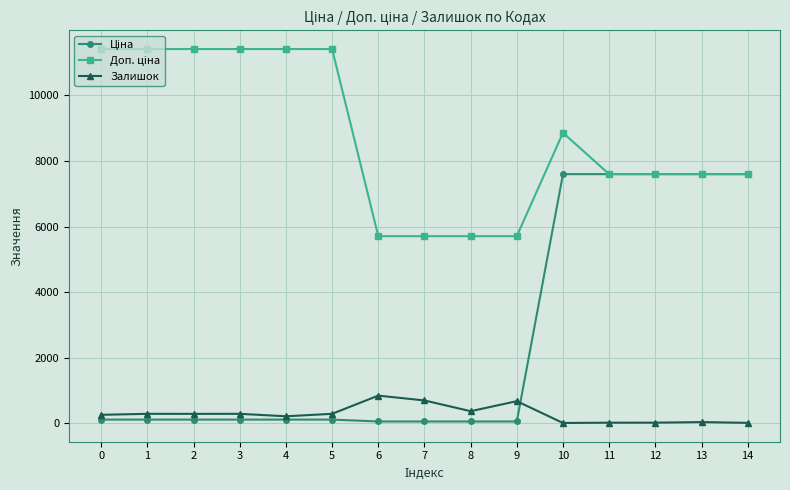

What is the greatest value displayed?

11410.0